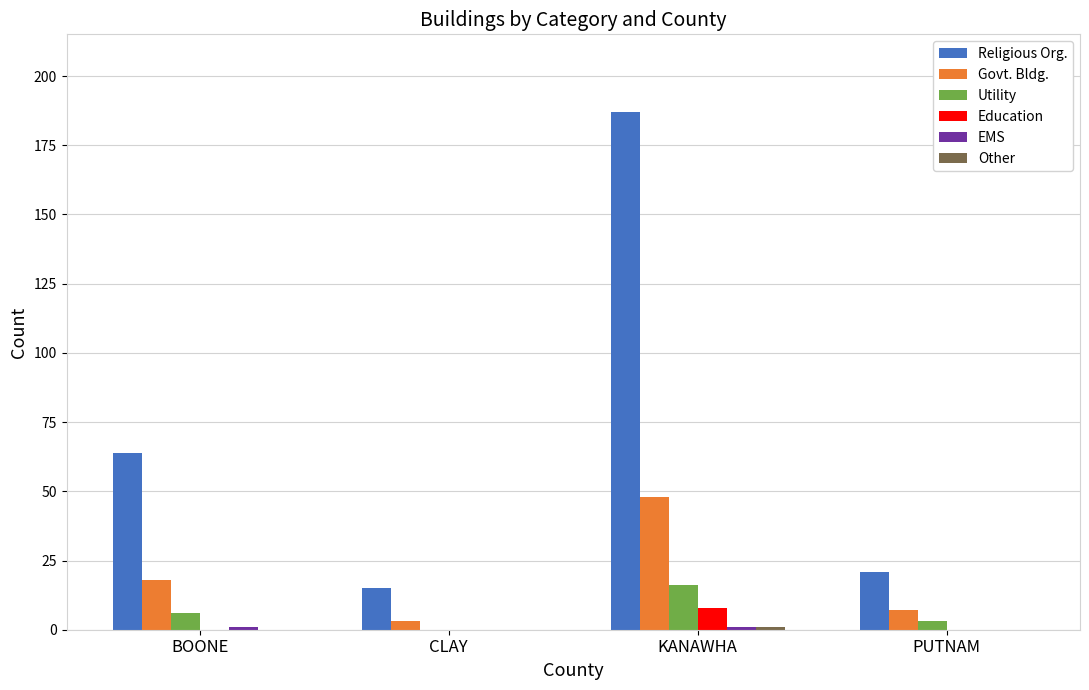

Which category has the highest value across all series?

KANAWHA